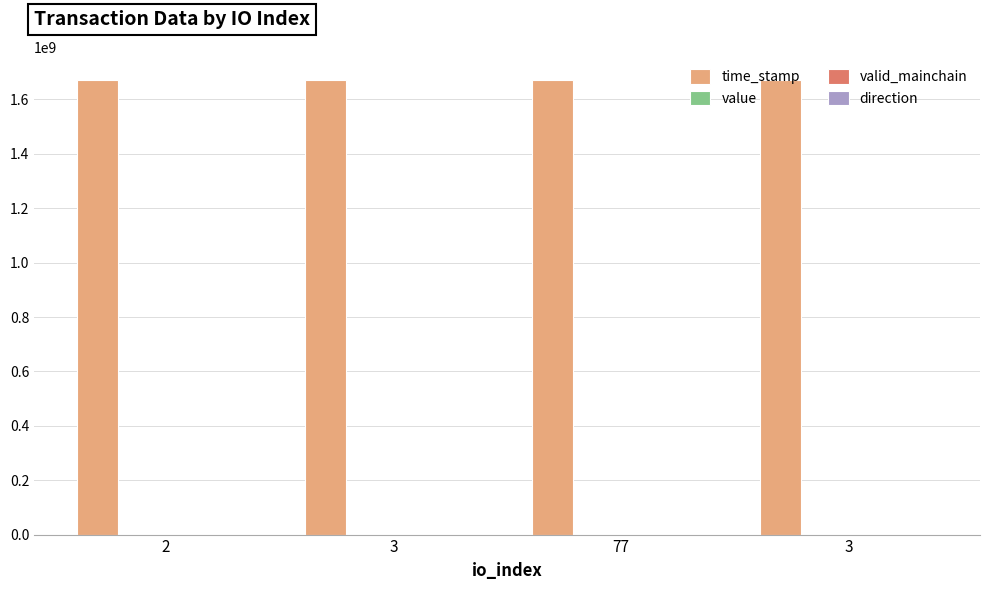

At which category does the chart reach its peak across all series?

2